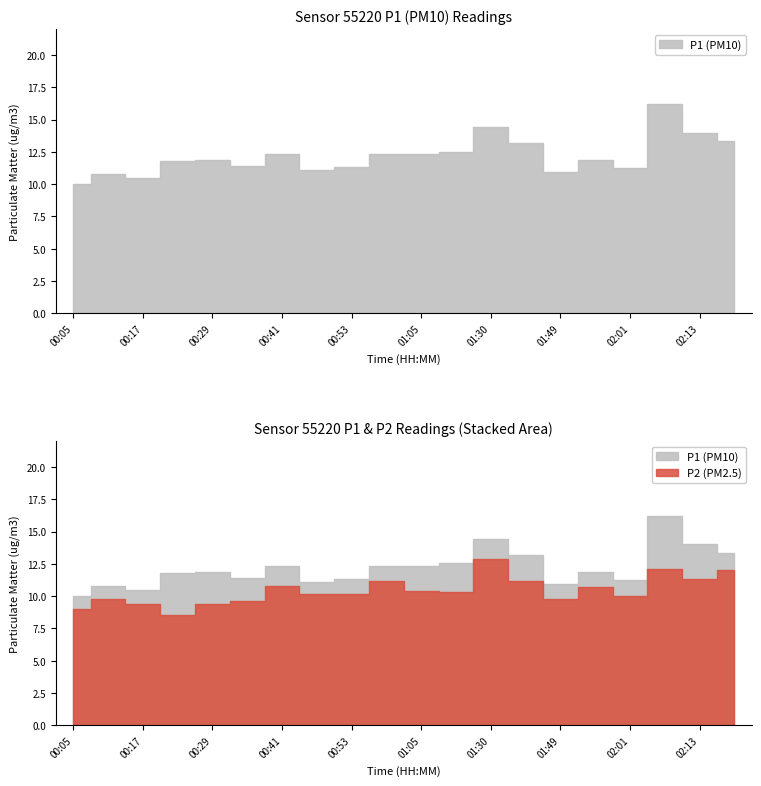

Which has a higher value, 02:01 or 00:29?

00:29